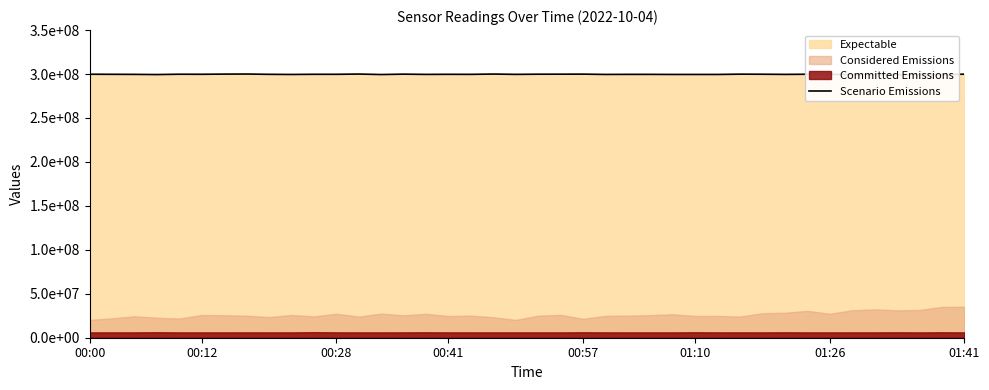

What is the sum of the values at 14 and 27?

599390380.8